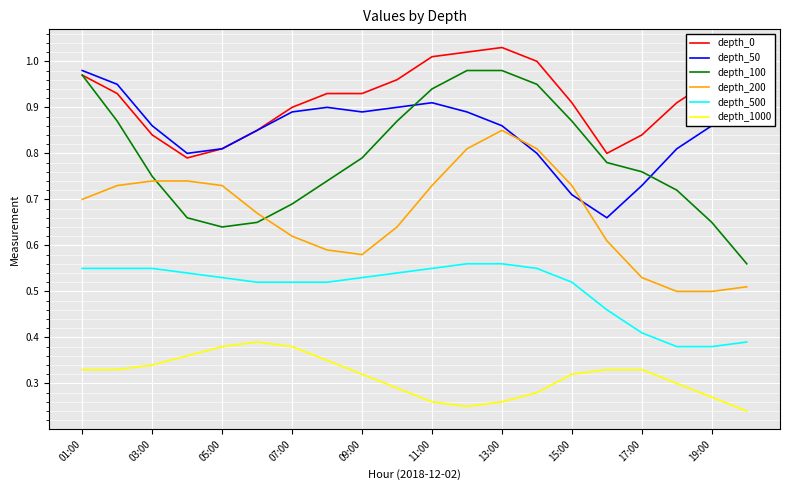

Which series has the largest total across all categories?

depth_0